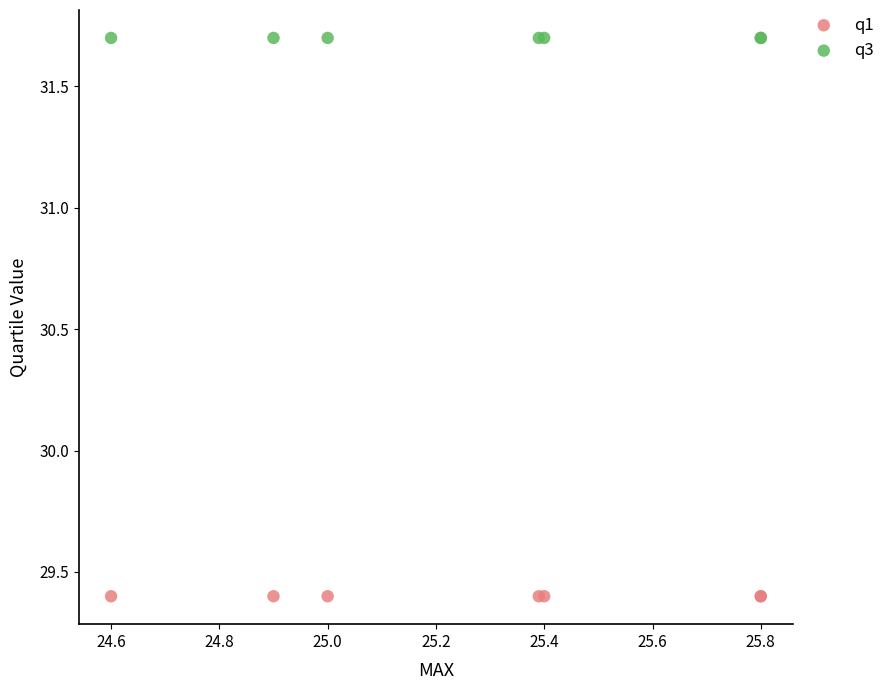

Which series reaches the maximum Y coordinate?

q3